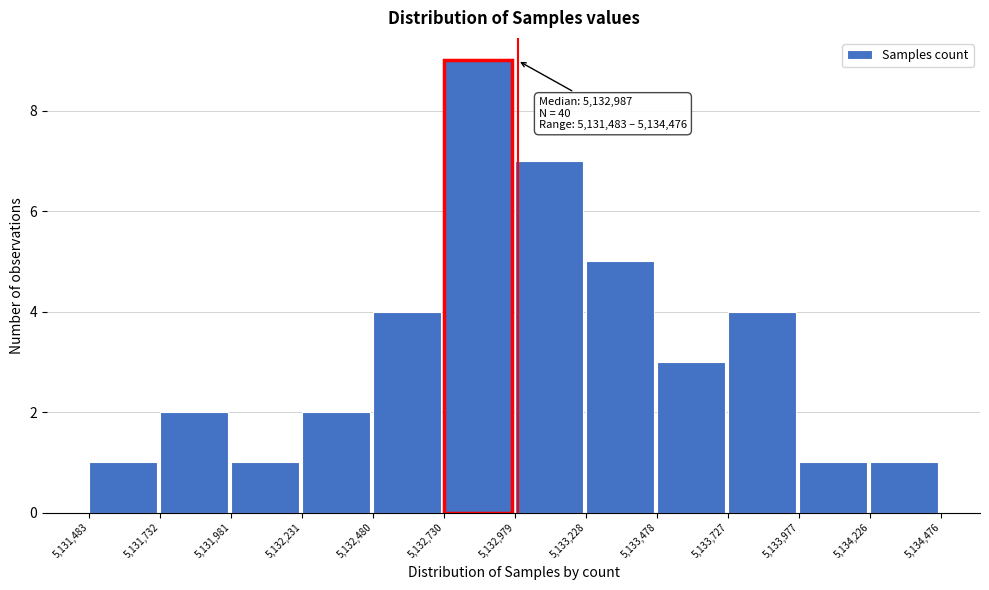

Over which range of the x-axis is the bar tallest?

5,132,730 to 5,132,979